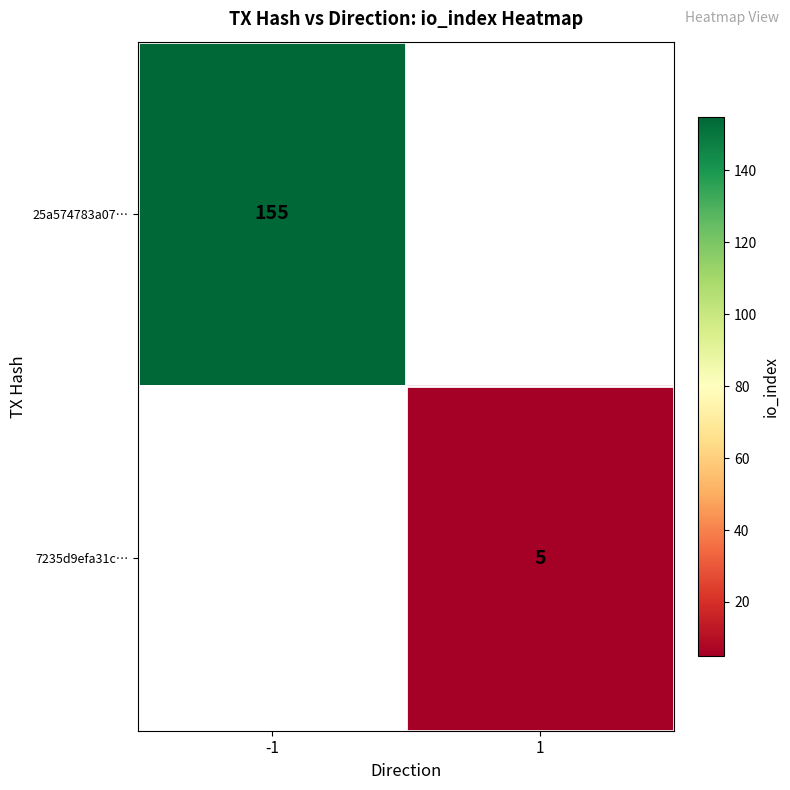

The 7235d9efa31c… series shows 5 at 1. True or false?

True